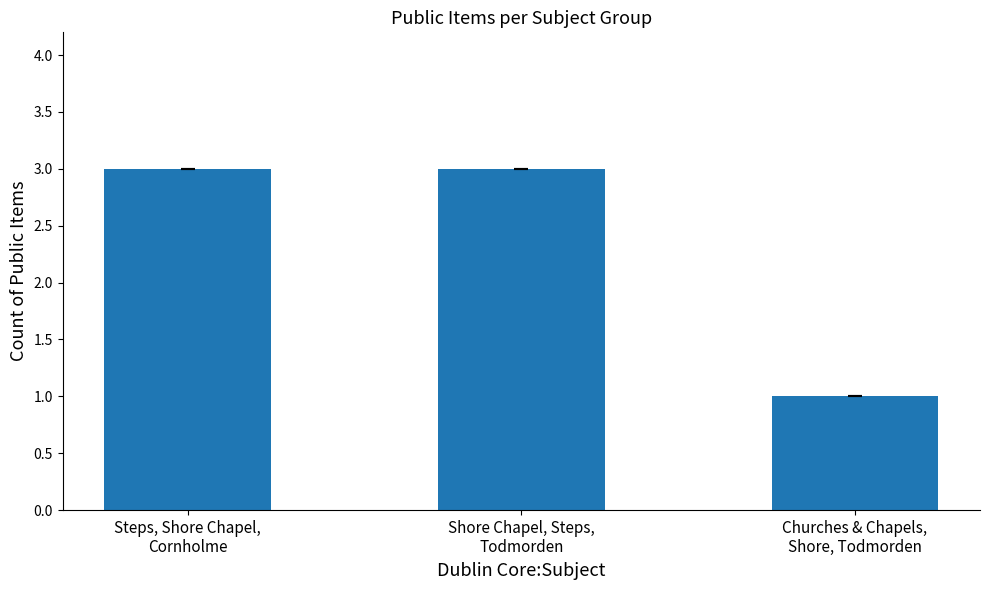

Reading left to right, transcribe all the data shown in this chart.

Steps, Shore Chapel,
Cornholme=3	Shore Chapel, Steps,
Todmorden=3	Churches & Chapels,
Shore, Todmorden=1